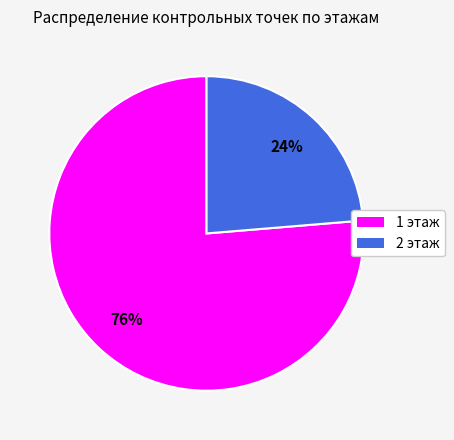

Which category accounts for the majority?

1 этаж